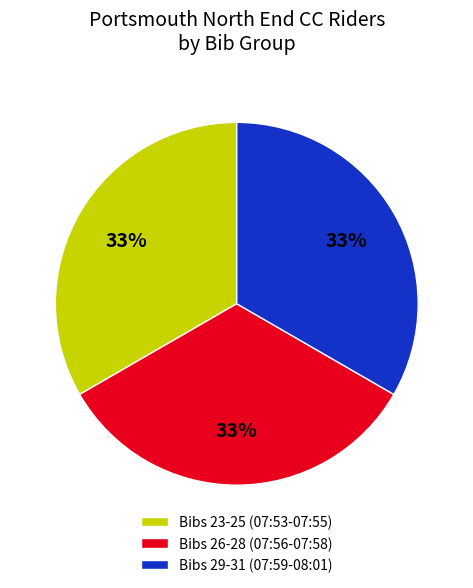

Does Bibs 23-25 (07:53-07:55) account for over 50% of the chart?

No